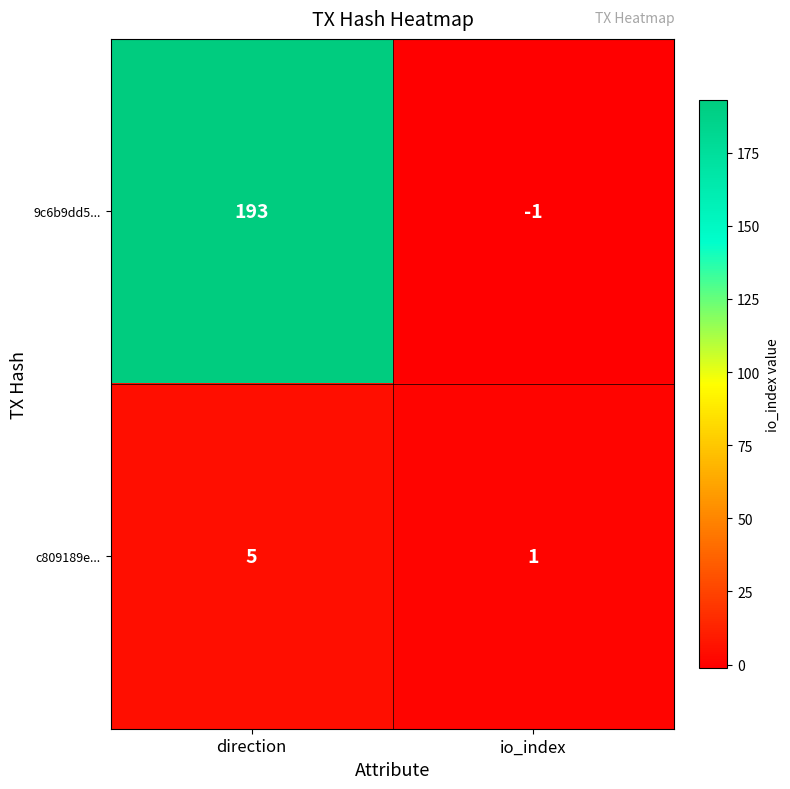

Is it true that 9c6b9dd5... equals 193 at direction?

True